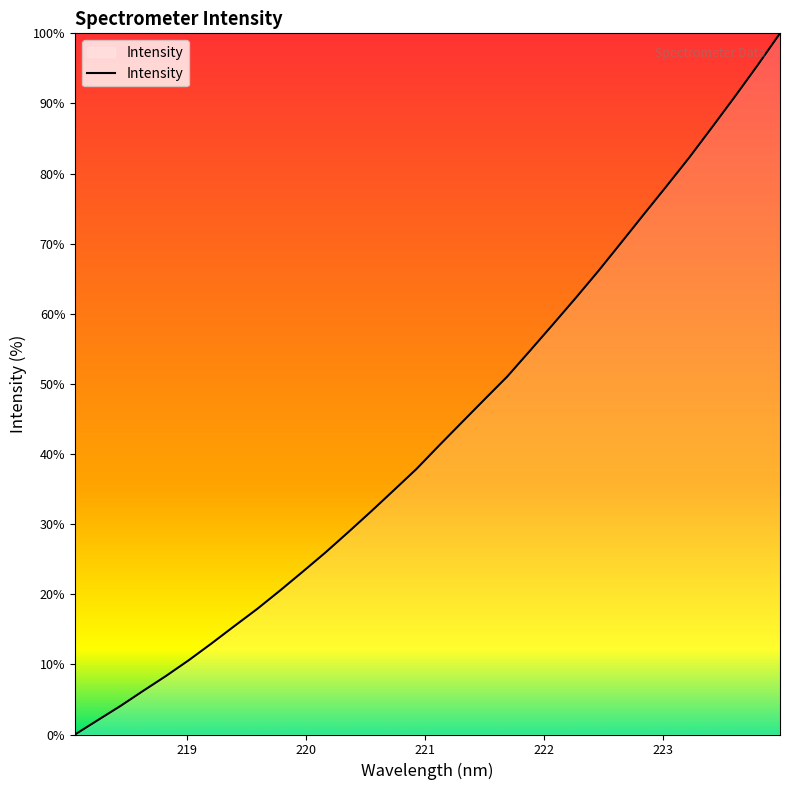

What is the difference between the maximum and minimum values?

100.0